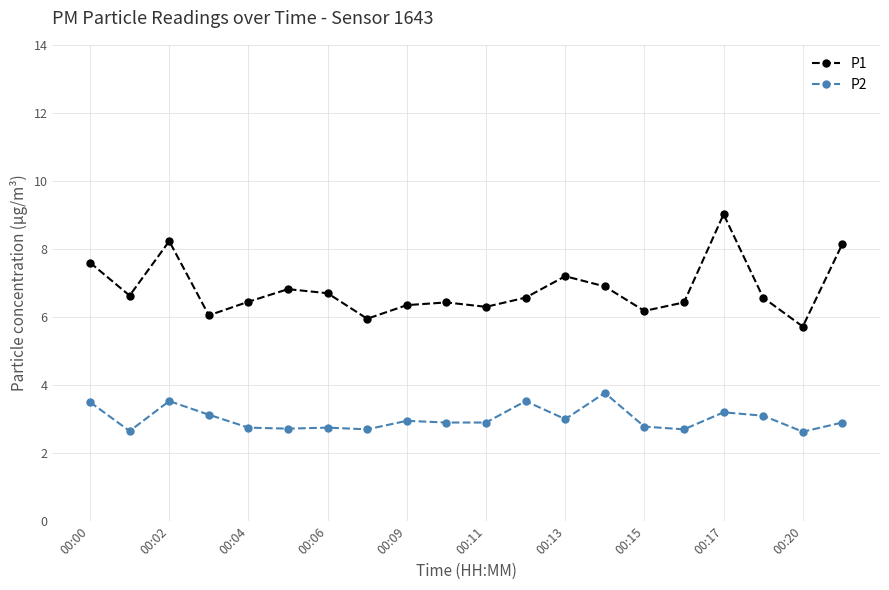

Which series has the widest spread of values?

P1